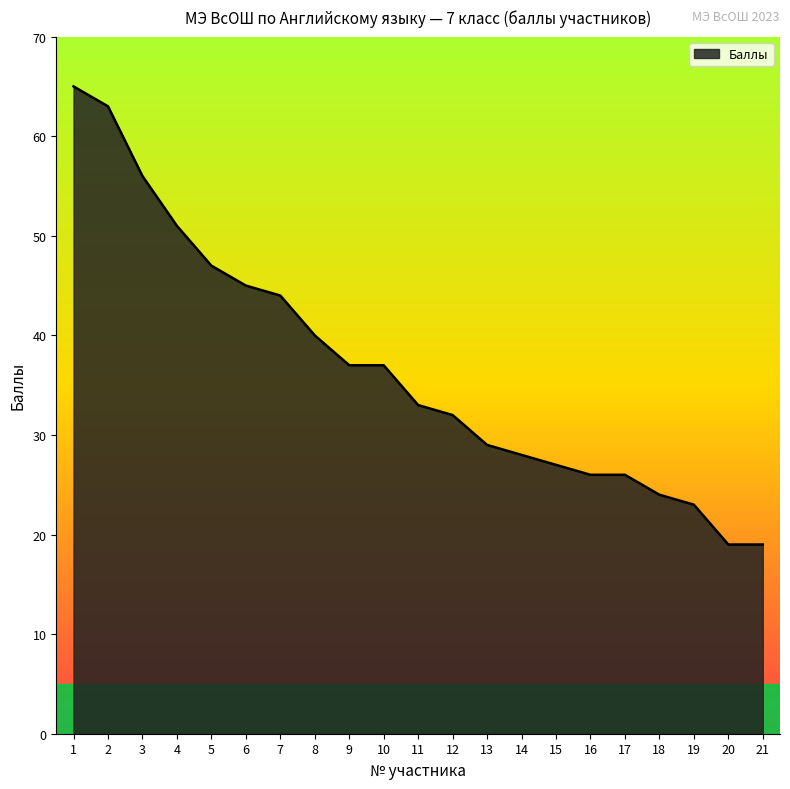

What is the greatest value displayed?

65